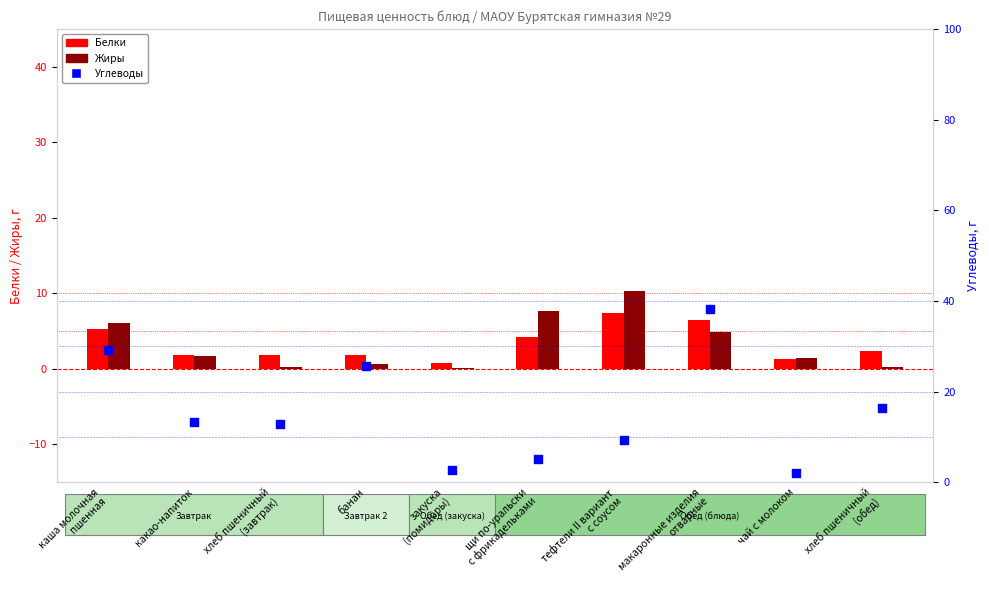

What is the total value across all series at каша молочная
пшенная?

40.7